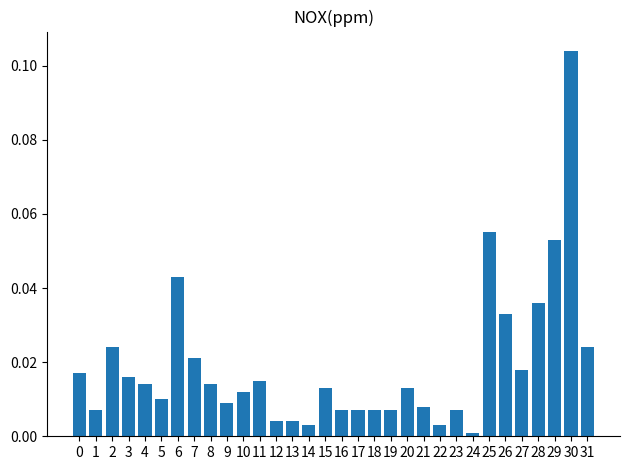

At which category does the chart reach its minimum across all series?

24